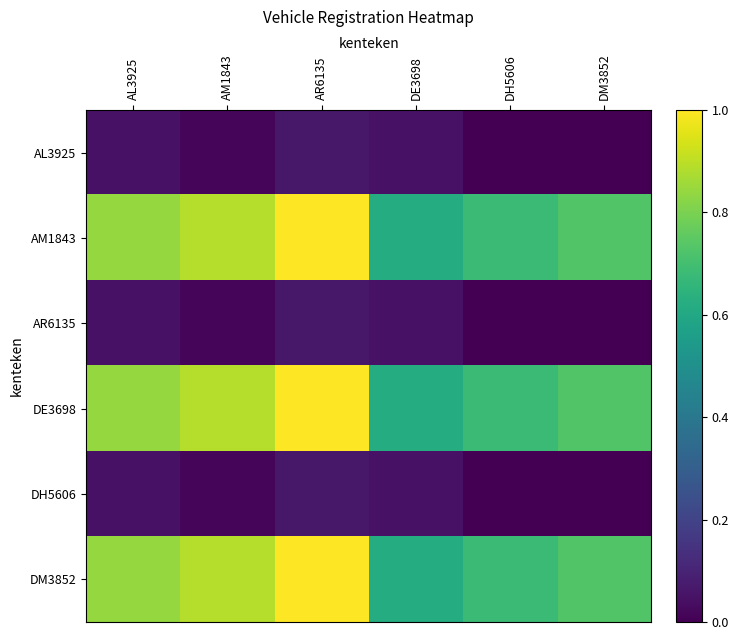

Which series has the widest spread of values?

AM1843